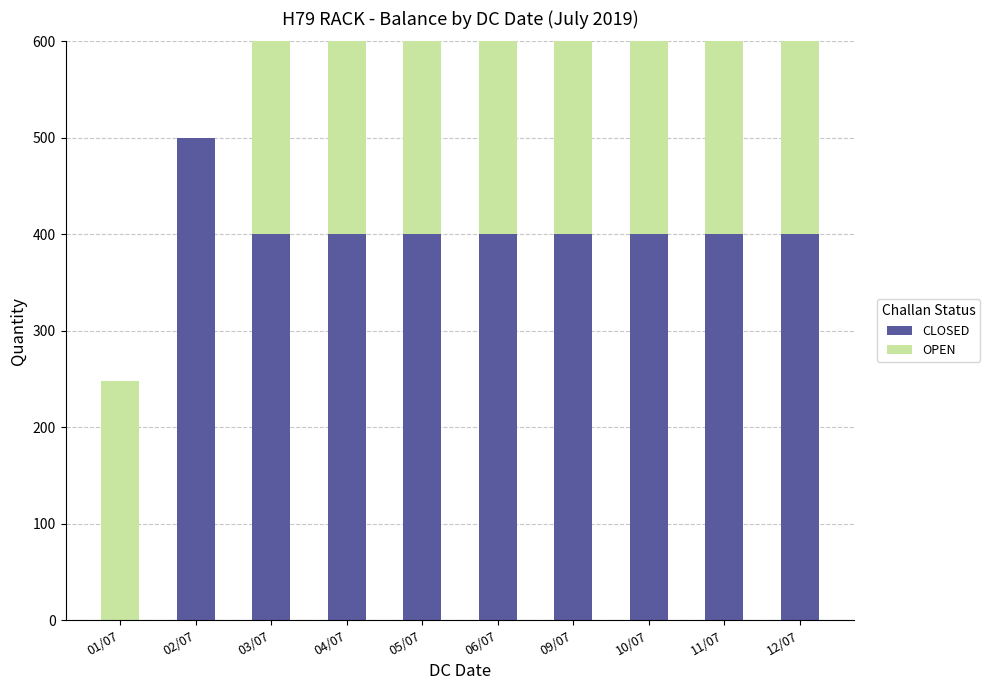

Is it true that CLOSED equals 400 at 11/07?

True